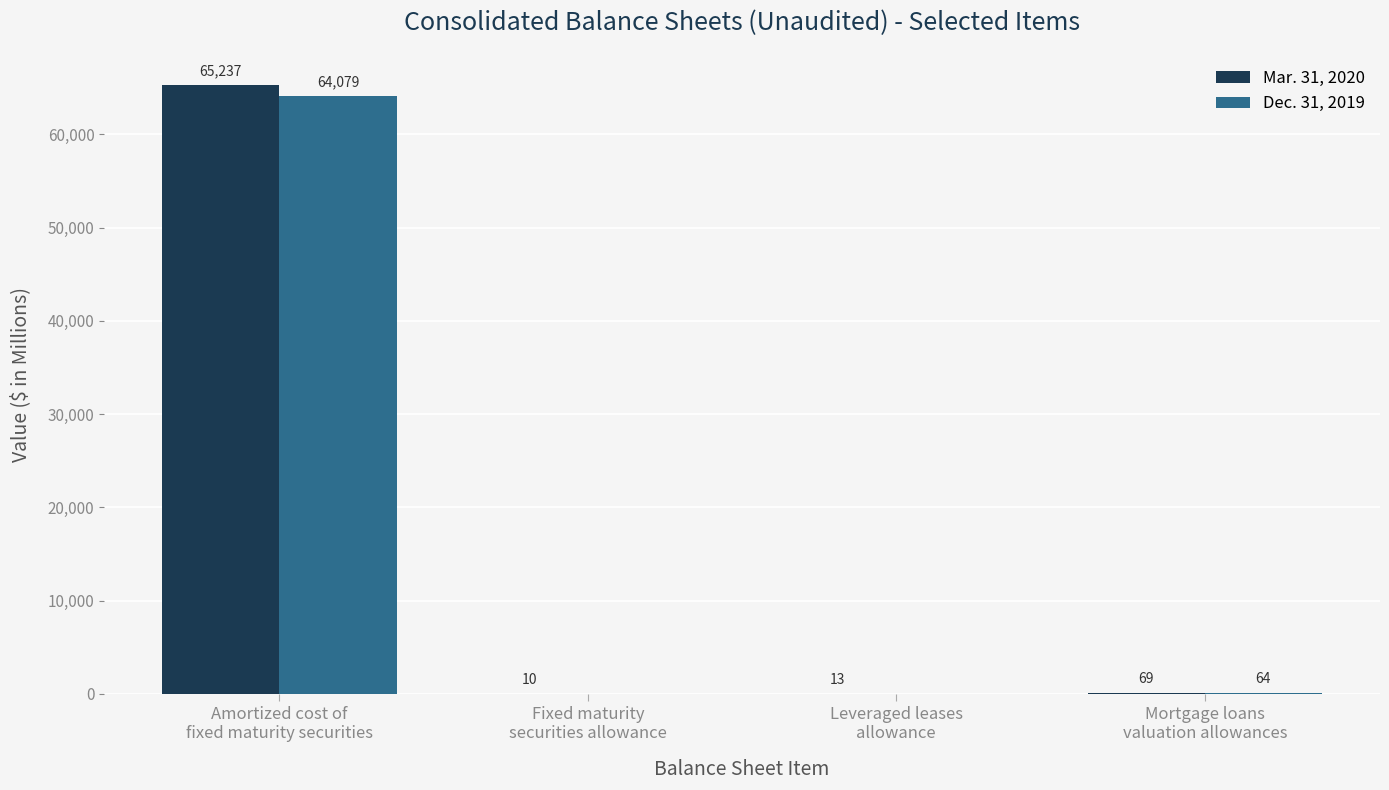

What are all the series names shown in the legend?

Mar. 31, 2020, Dec. 31, 2019